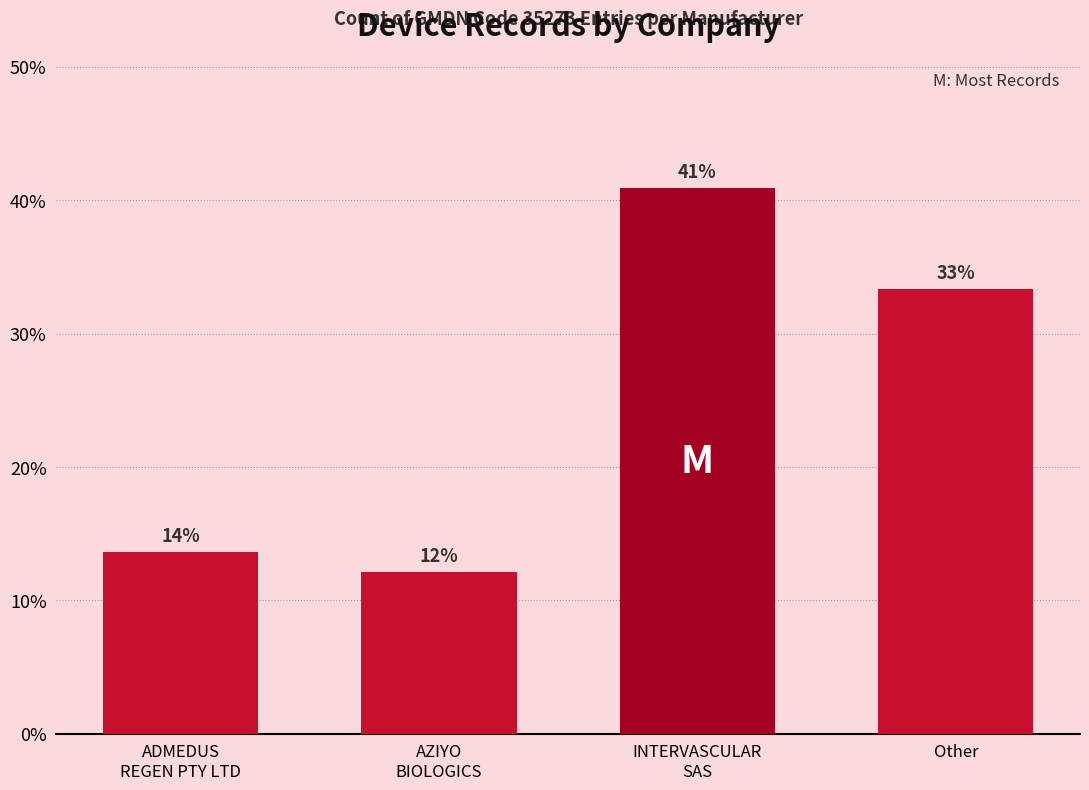

Does the chart contain any negative values?

No